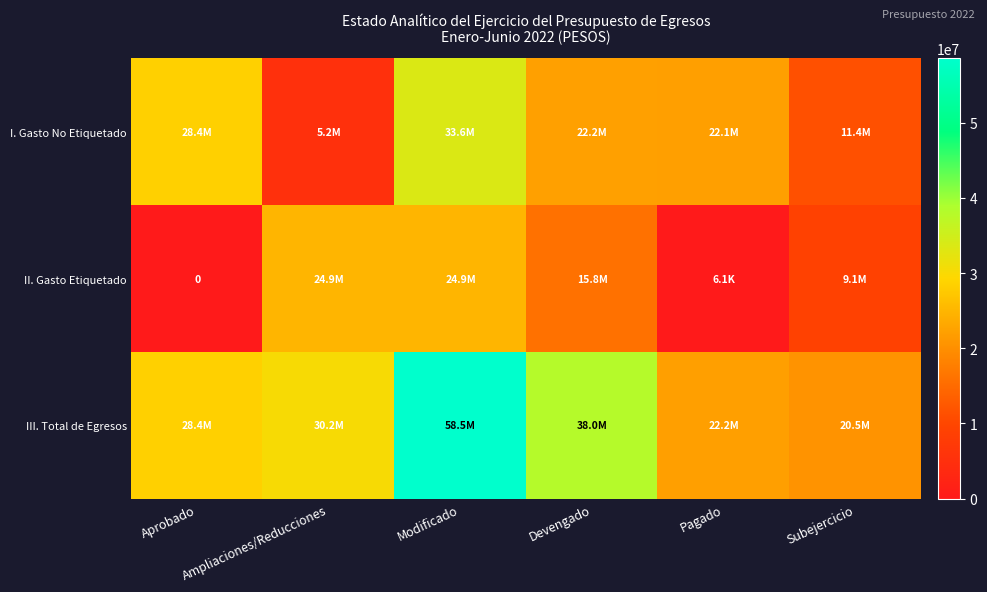

True or false: III. Total de Egresos has a value of 30161746.9 at Ampliaciones/Reducciones.

True